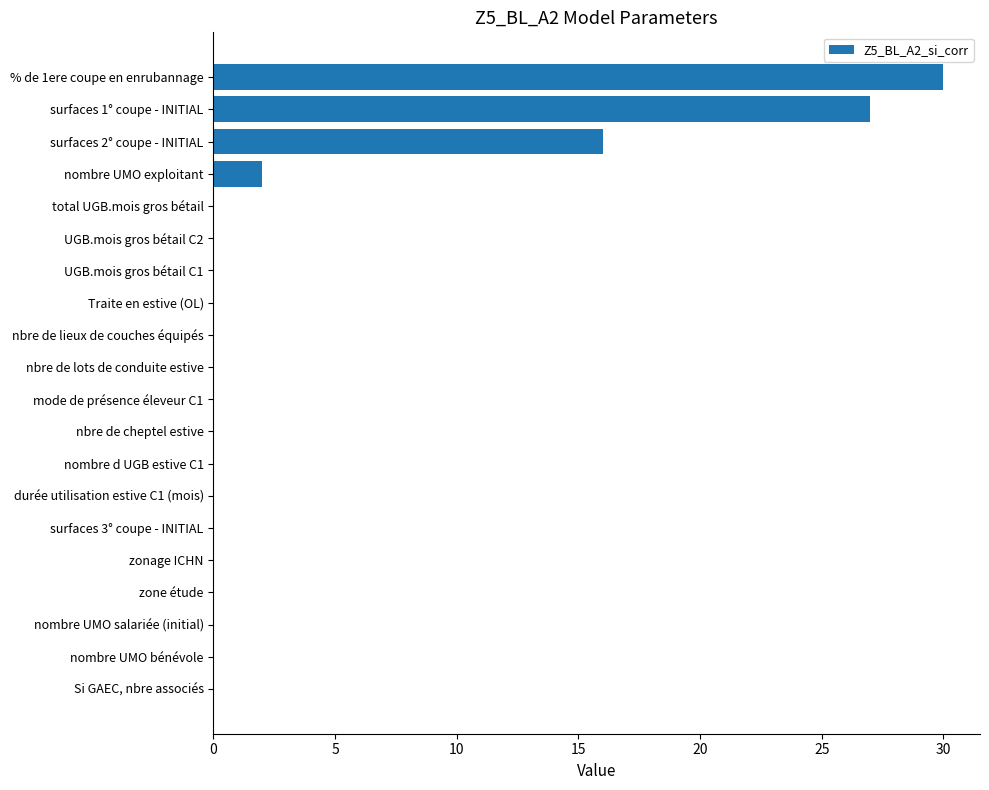

Where is the data nearest to the value 15?

surfaces 2° coupe - INITIAL